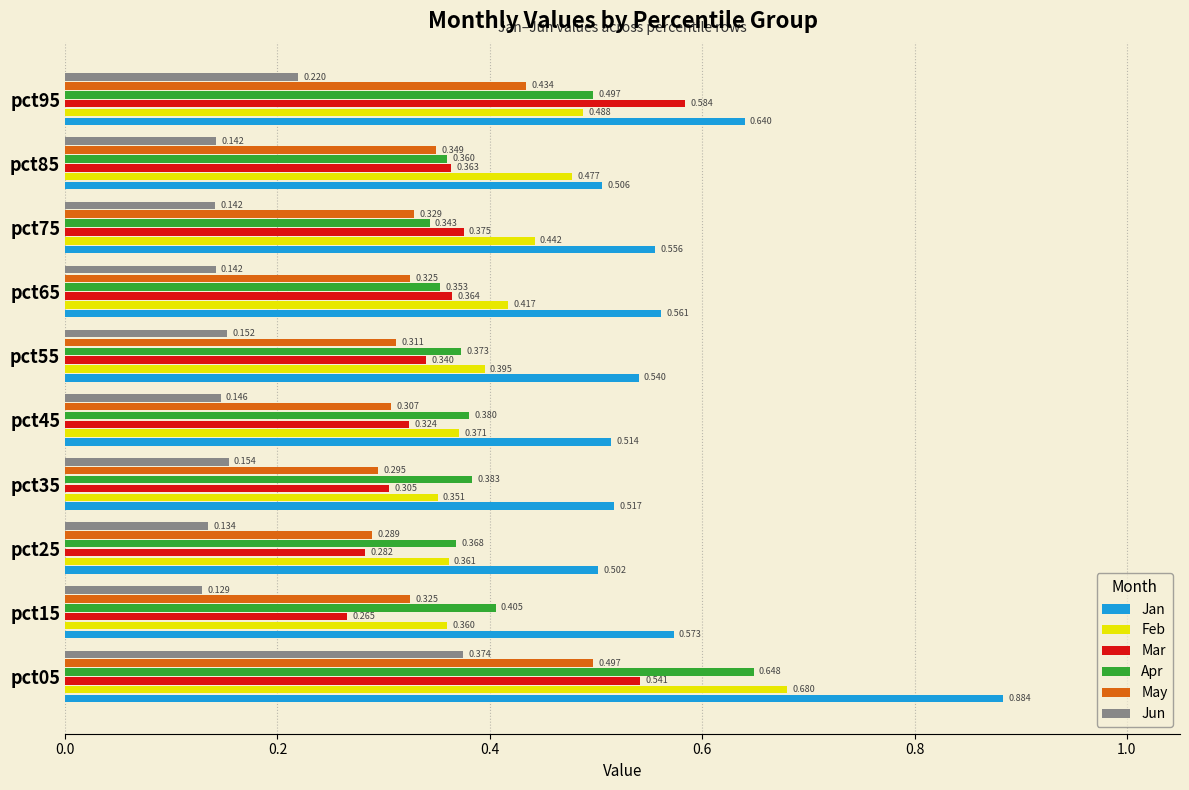

At which label is Mar closest to 0?

pct15